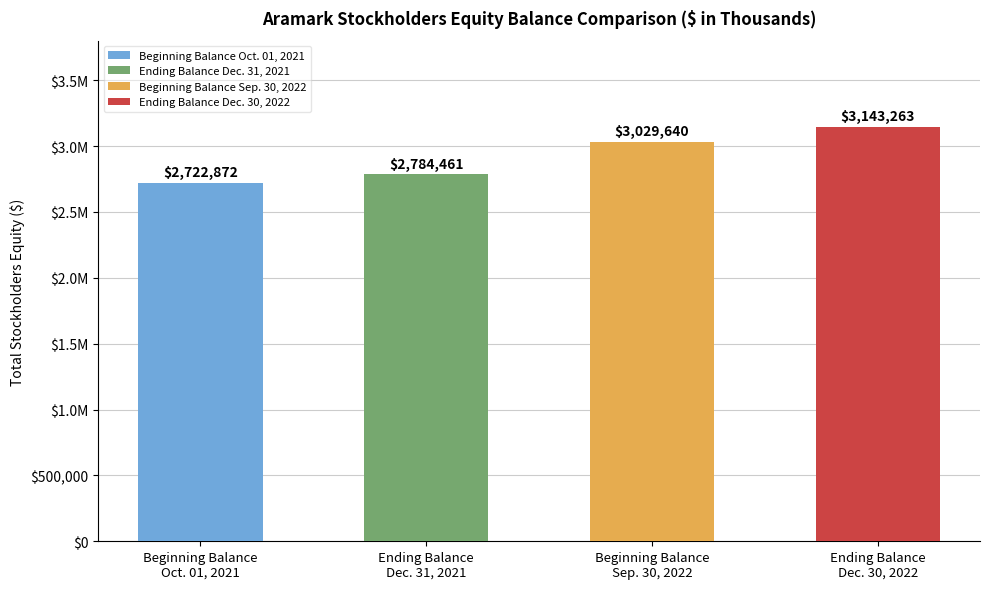

How many distinct data groups are displayed?

1